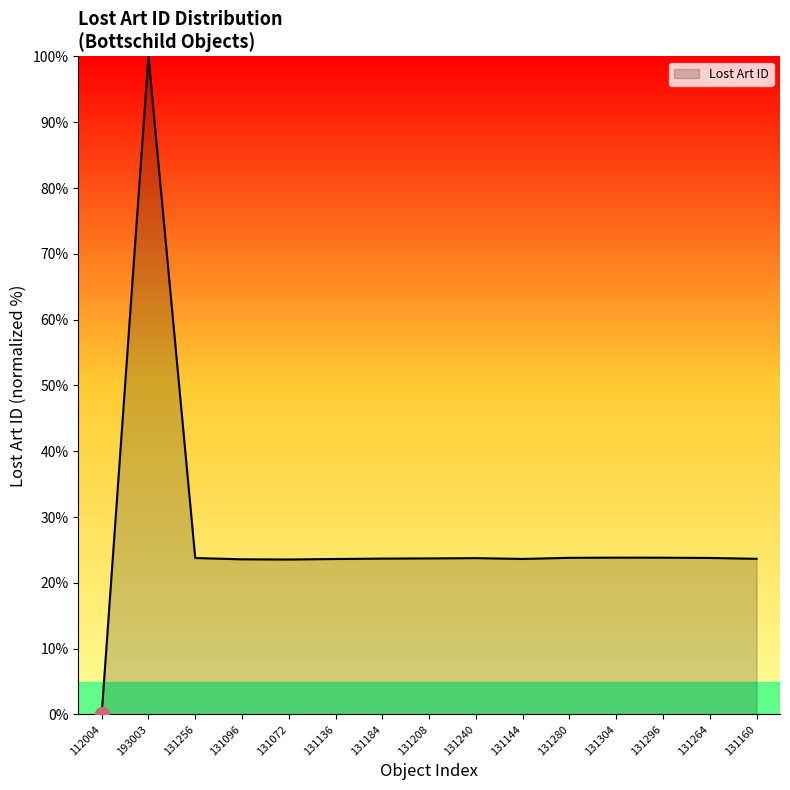

What position from the left is 131296?

13